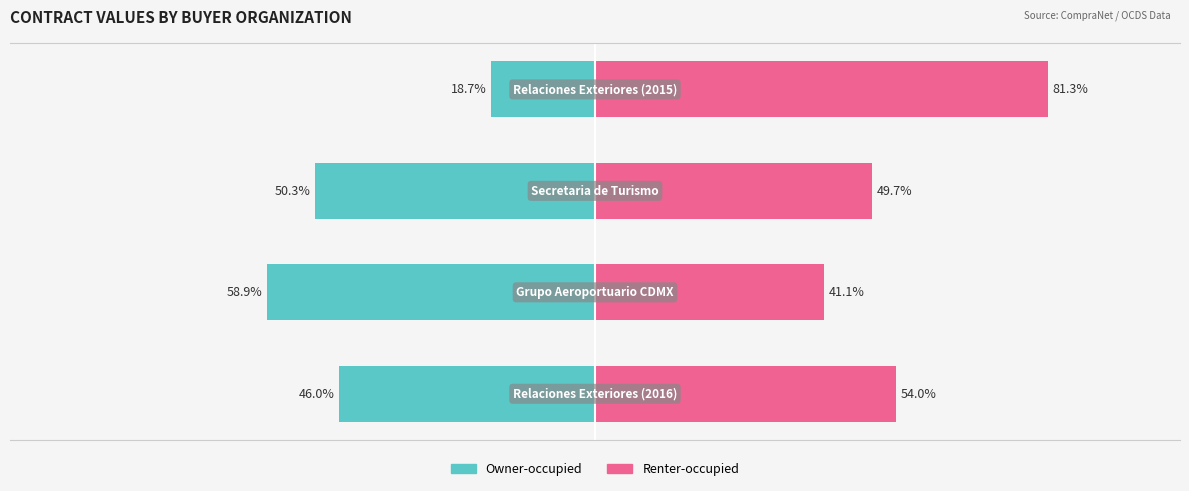

Which series has the largest total across all categories?

Renter-occupied